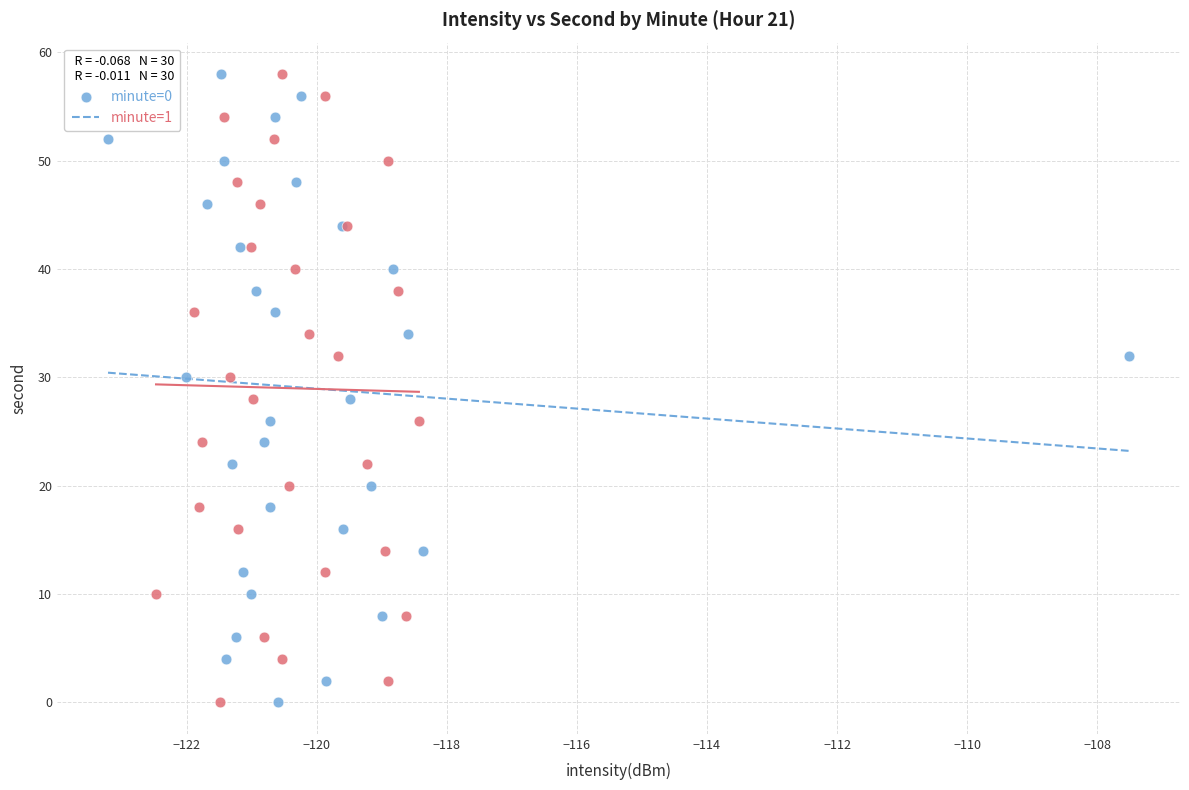

What are all the series names shown in the legend?

minute=0, minute=1